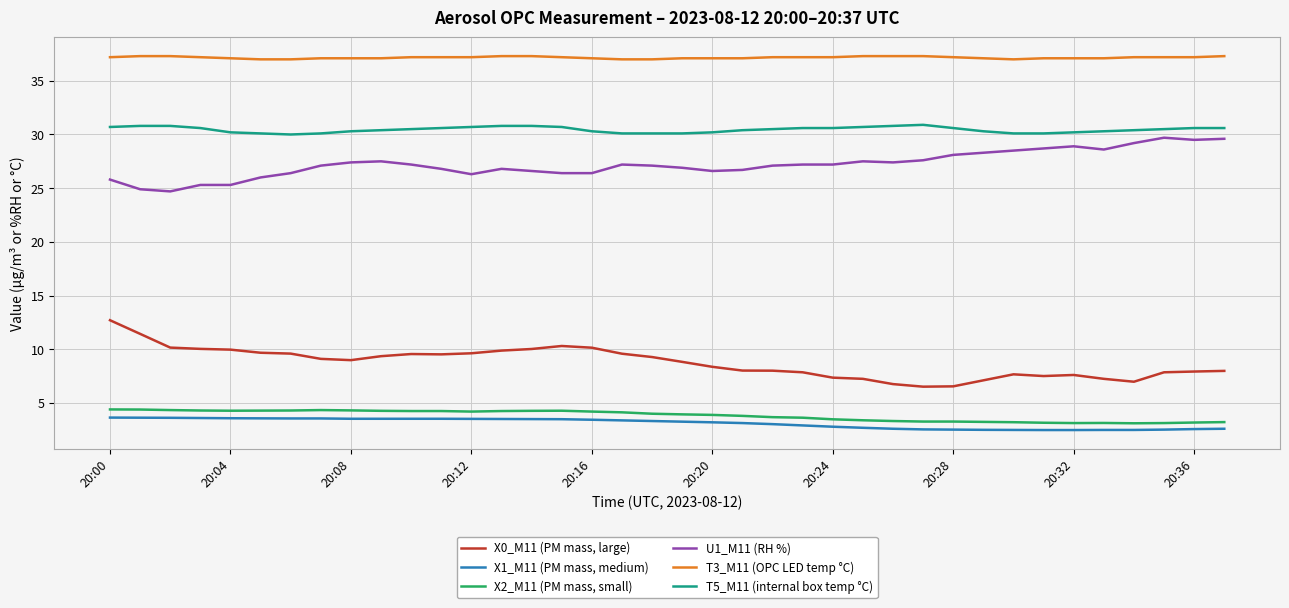

True or false: X0_M11 (PM mass, large) and X2_M11 (PM mass, small) cross at least once.

False